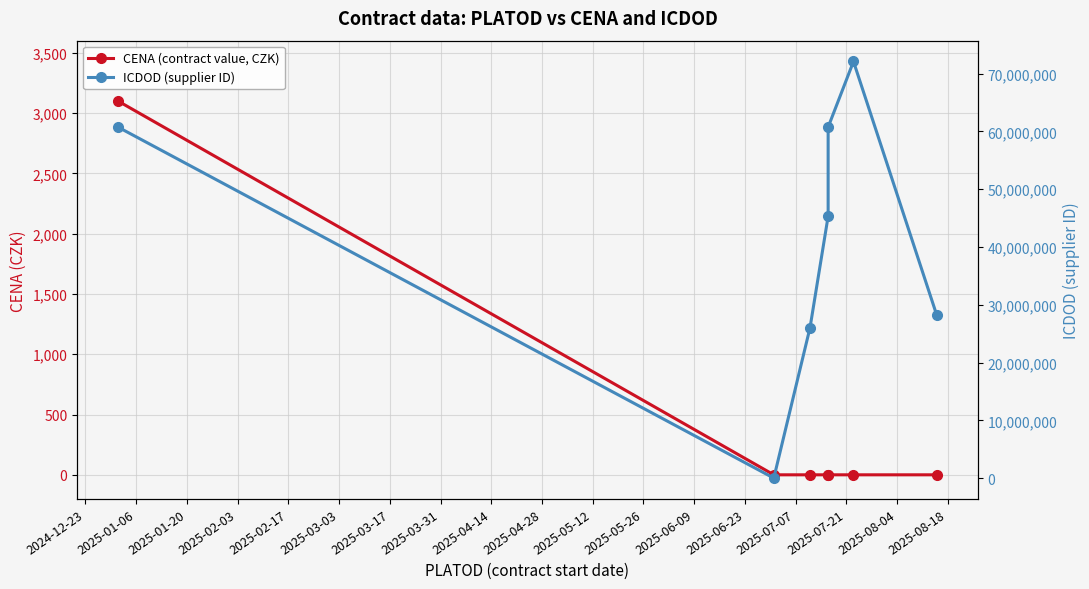

How many lines are shown in the chart?

2